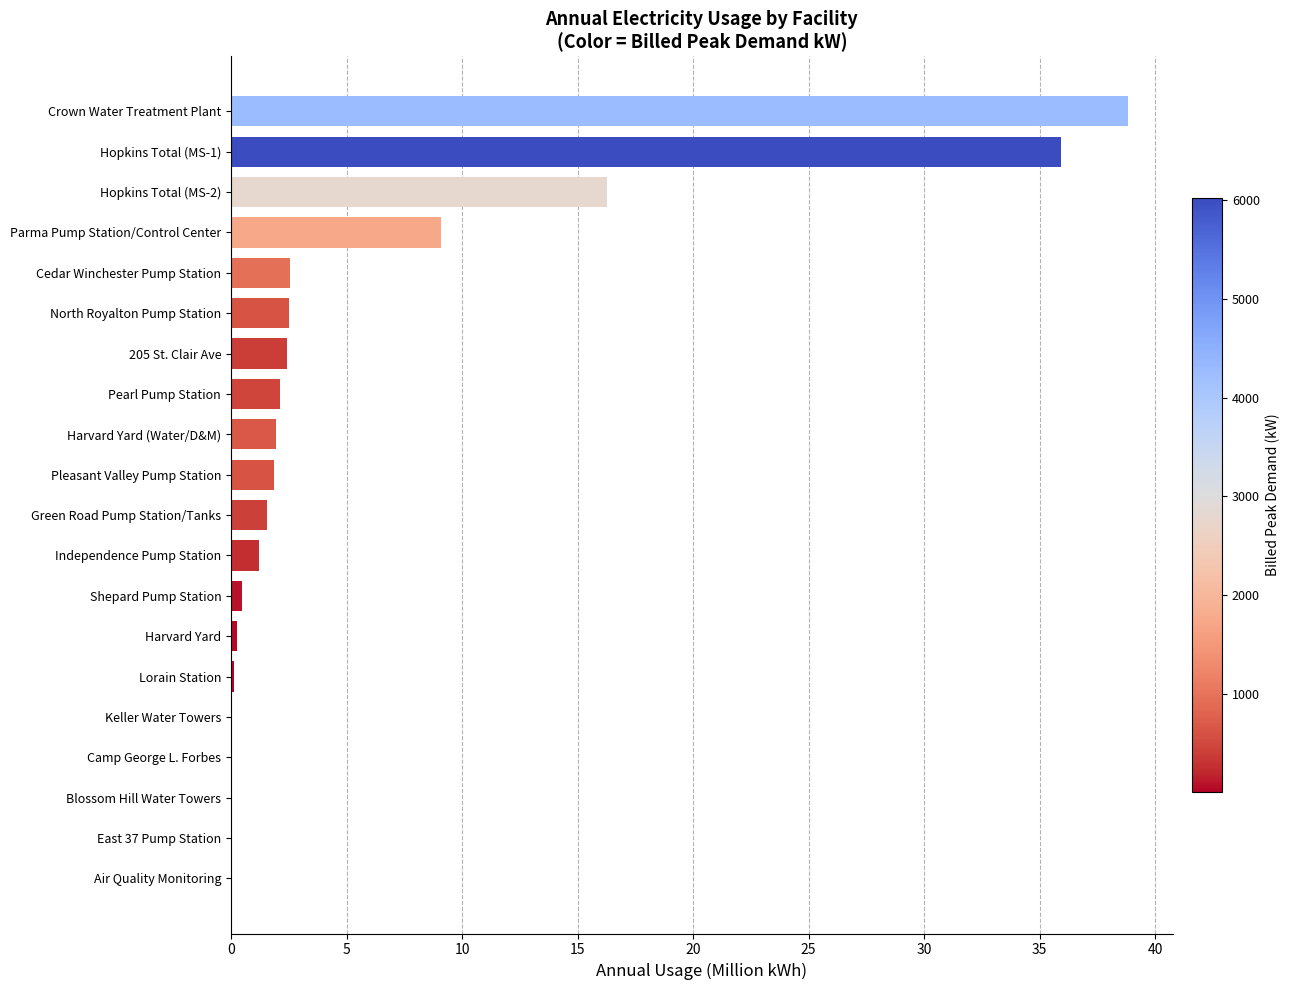

The value at Independence Pump Station is 1.2. True or false?

True